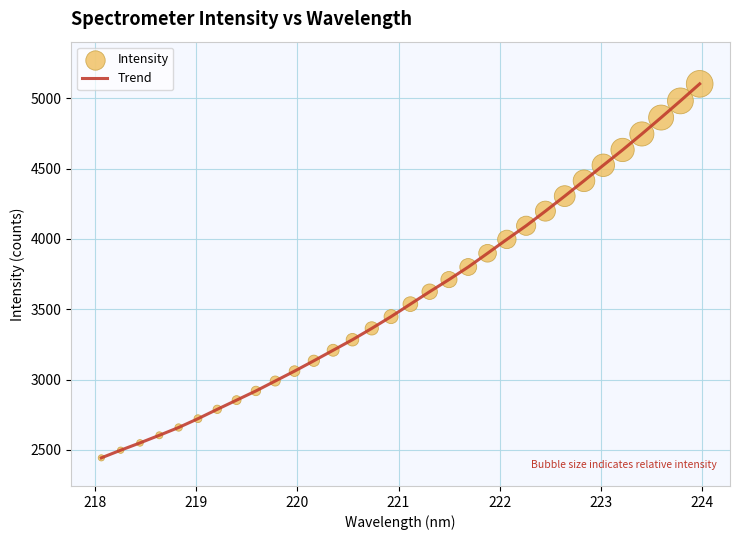

What is the difference between the maximum and minimum values?

2659.4